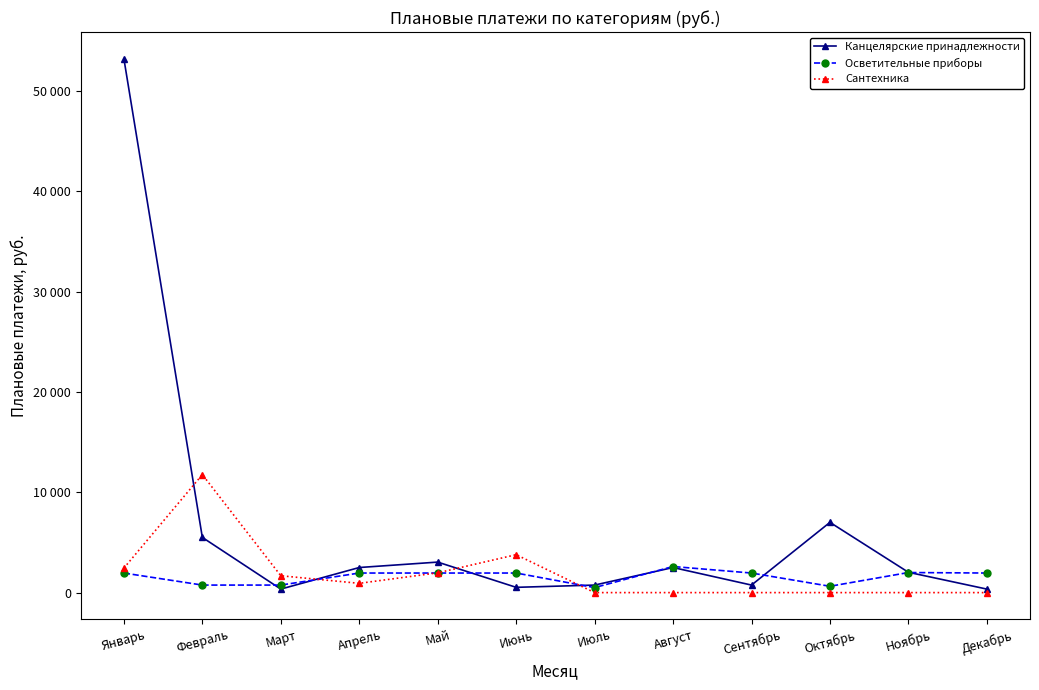

Is this an area chart (filled region under the line)?

No